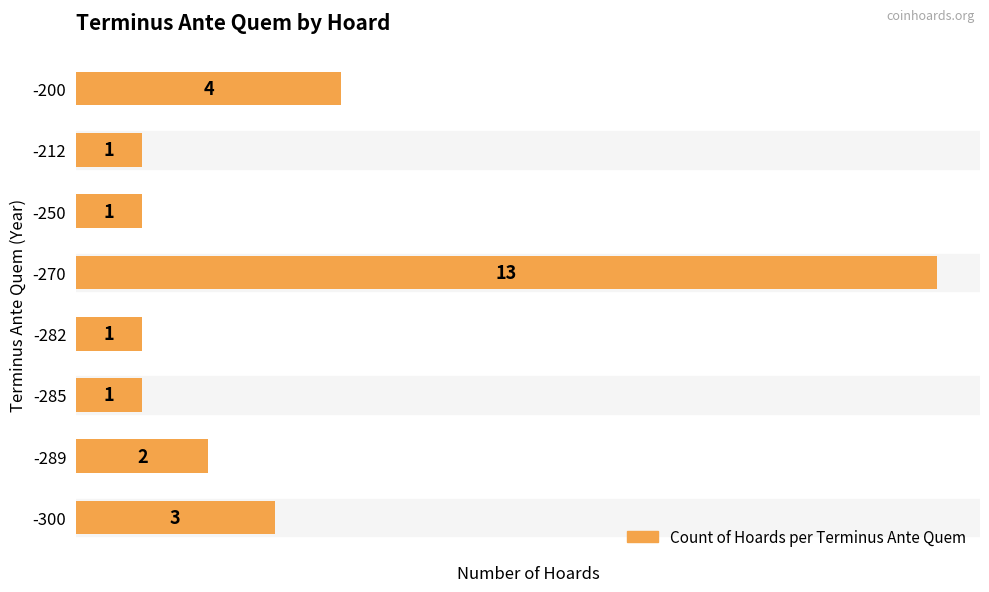

How many series are shown in this chart?

1